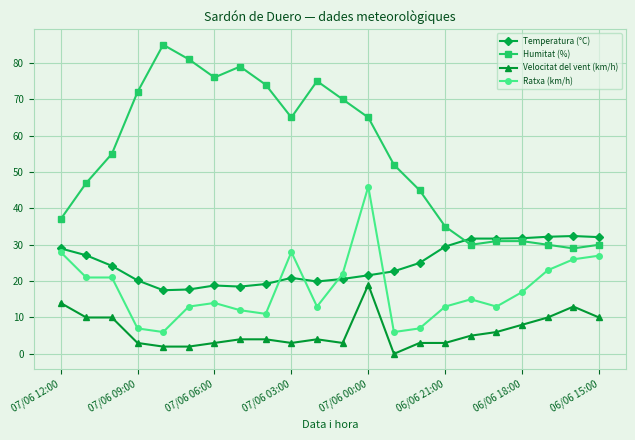

Which series ends up on top after the final intersection of Ratxa (km/h) and Temperatura (°C)?

Temperatura (°C)